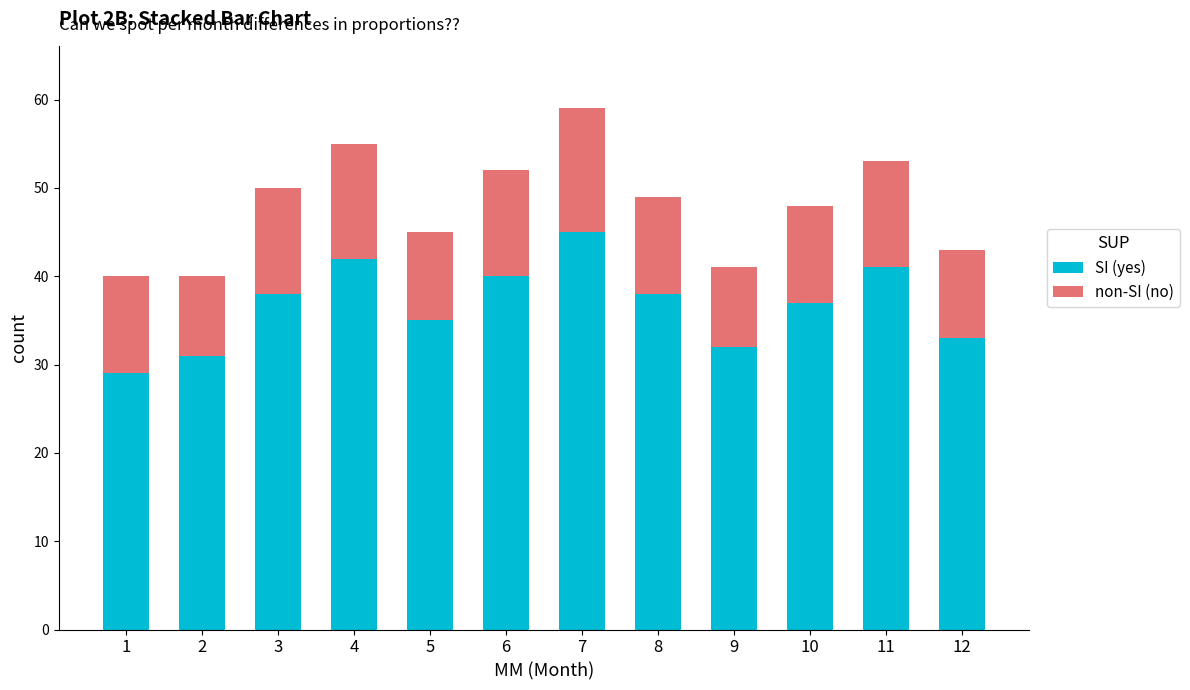

Reading right to left, transcribe the values for SI (yes).

12=33	11=41	10=37	9=32	8=38	7=45	6=40	5=35	4=42	3=38	2=31	1=29